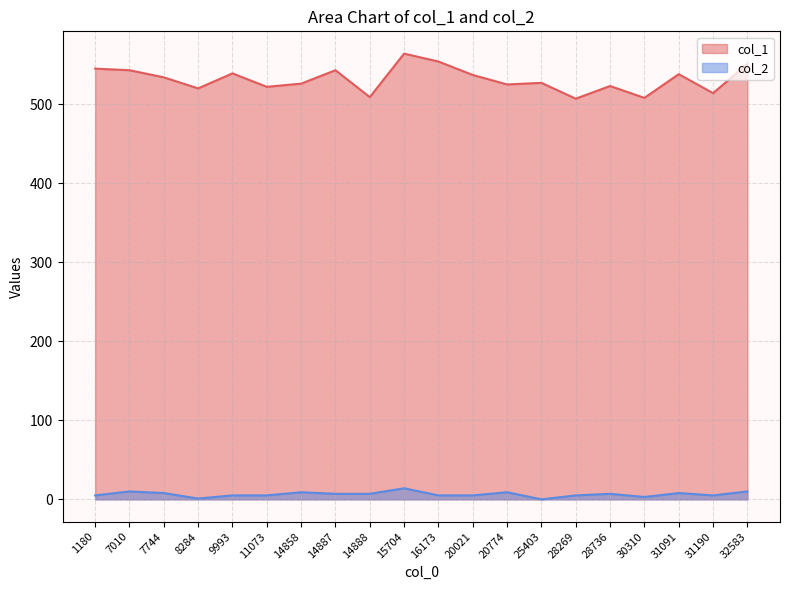

What is the greatest value displayed?

564